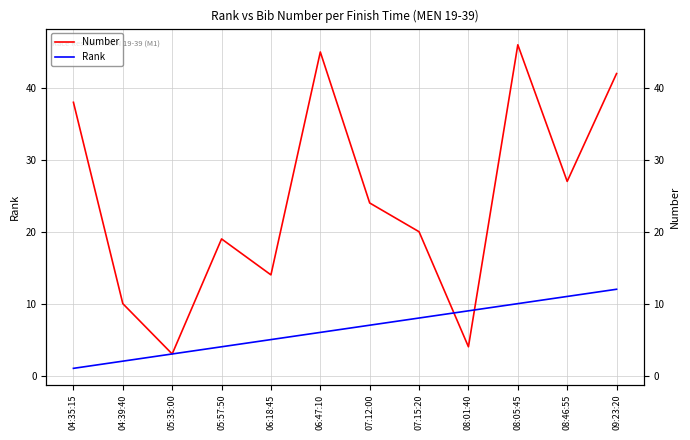

What position from the left is 04:39:40?

2